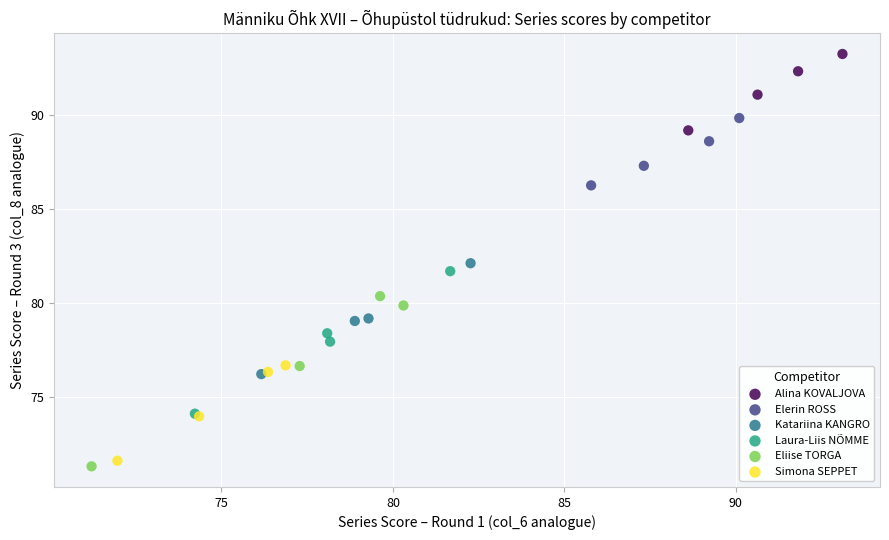

Which series contains the highest Y value?

Alina KOVALJOVA